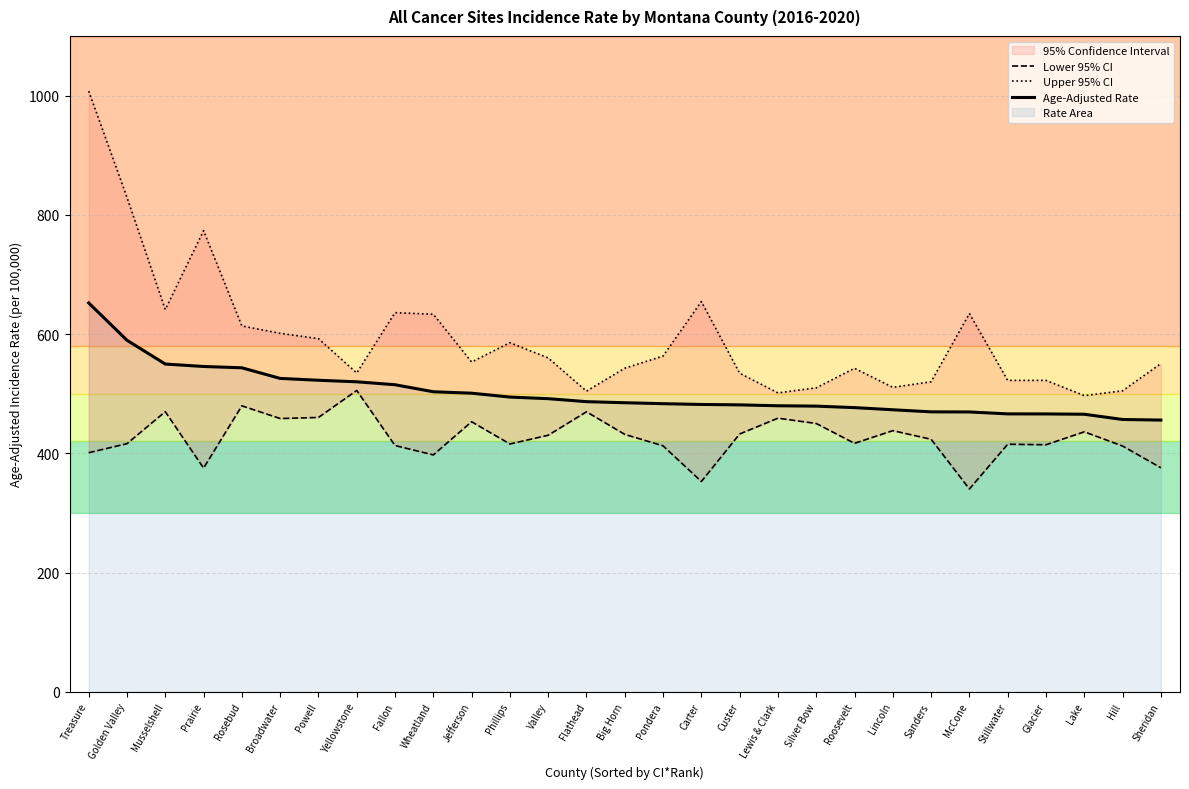

Reading right to left, what are all the values shown in this chart?

Lower 95% CI: 375.7	412.2	436.0	414.3	415.2	340.1	423.5	438.0	416.7	450.0	458.9	432.4	352.7	412.5	431.7	469.6	430.3	415.6	452.9	397.3	413.0	505.4	460.1	458.3	479.6	375.2	469.8	416.1	401.0
Upper 95% CI: 550.4	504.8	496.7	522.3	522.3	634.3	520.0	510.6	542.6	509.8	501.3	534.3	654.5	563.1	542.7	504.2	559.9	585.5	553.1	633.2	635.9	534.7	592.3	601.2	613.6	773.4	641.1	829.2	1007.4
Age-Adjusted Rate: 455.7	456.7	465.5	466.0	466.1	469.3	469.5	473.0	476.6	479.1	479.7	481.2	481.9	483.2	484.8	486.6	491.6	494.3	500.8	503.2	515.0	519.9	522.5	525.6	543.4	545.6	549.7	589.6	652.2